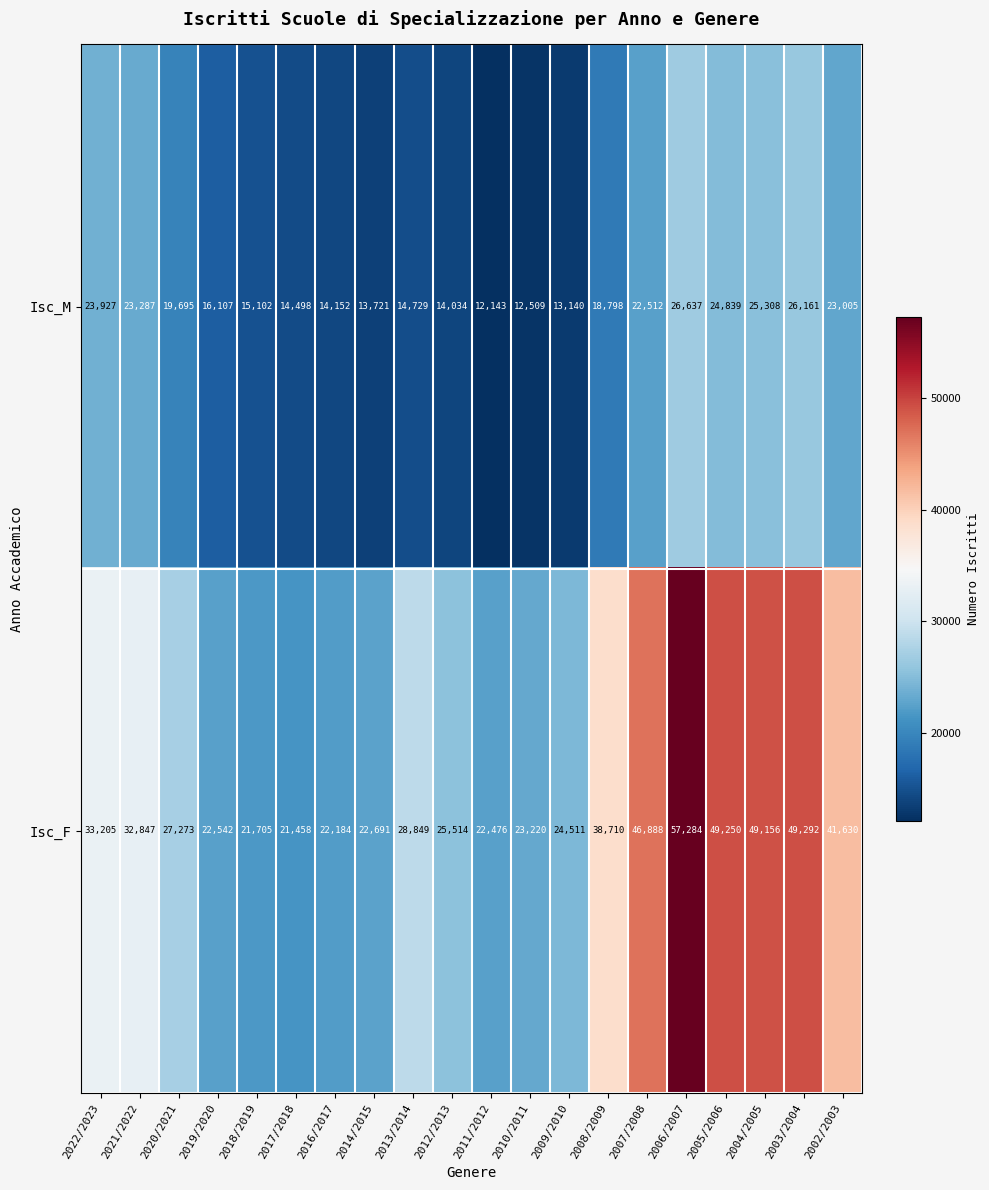

Which category has the highest value across all series?

2006/2007